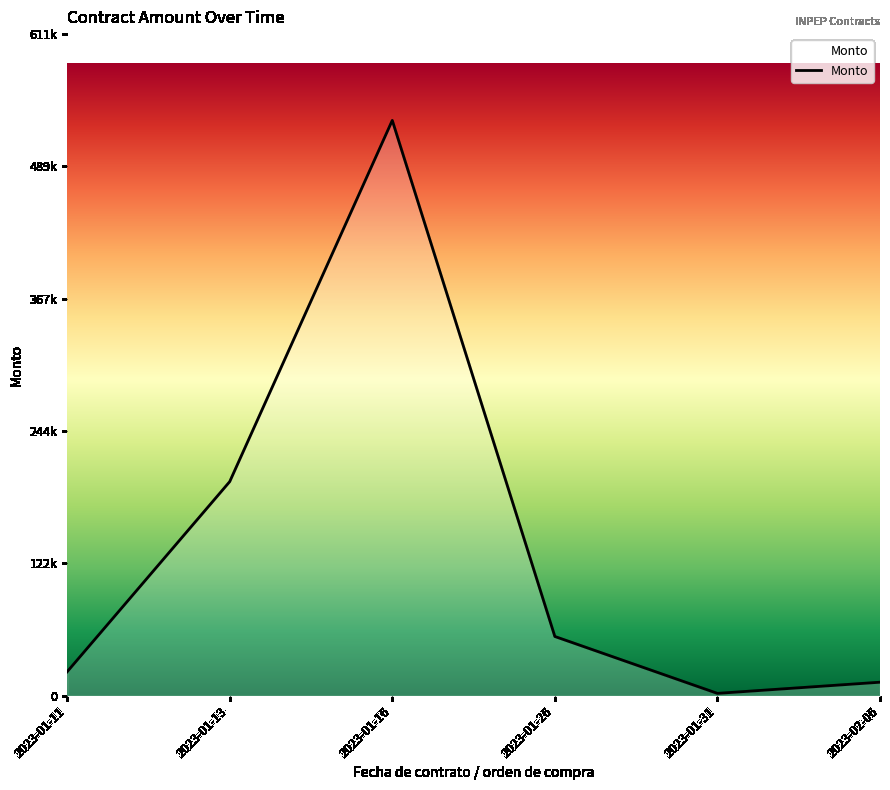

Does the chart display data point markers on the line(s)?

No